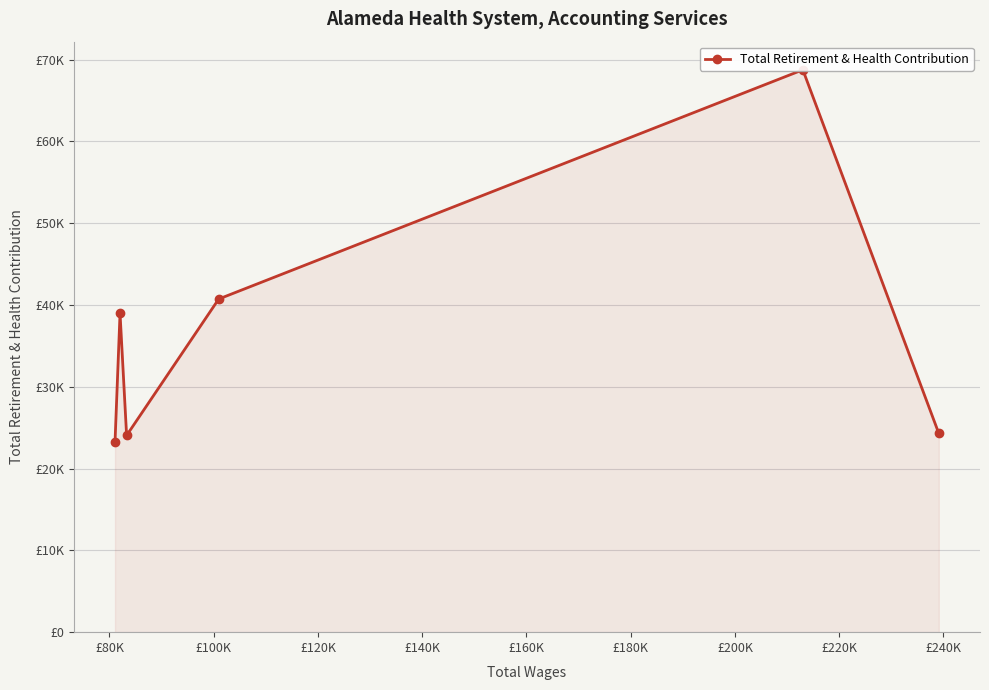

What is the difference between the values at £100K and £120K?

16677